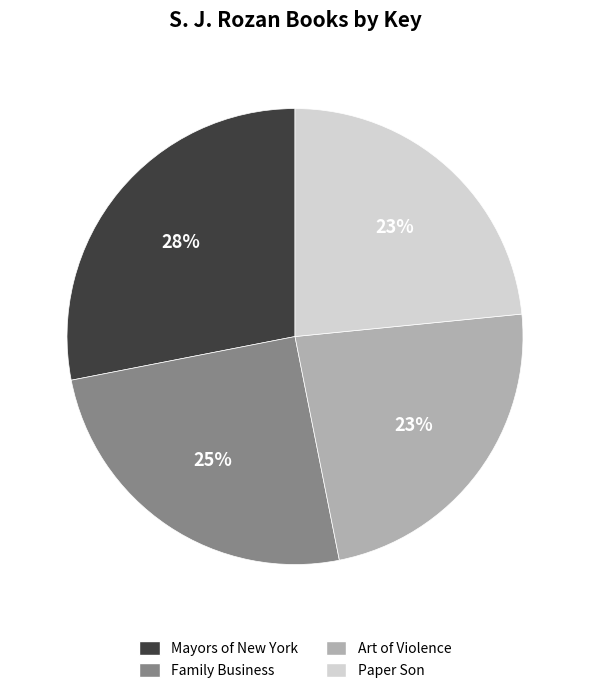

How many slices are in this pie chart?

4